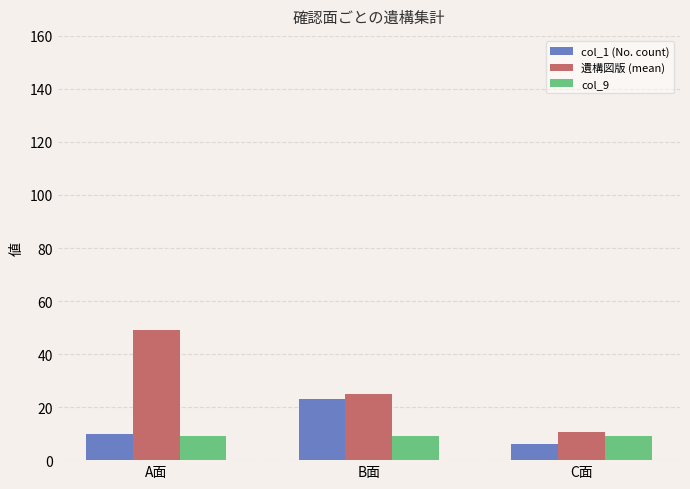

Which series has the largest total across all categories?

遺構図版 (mean)